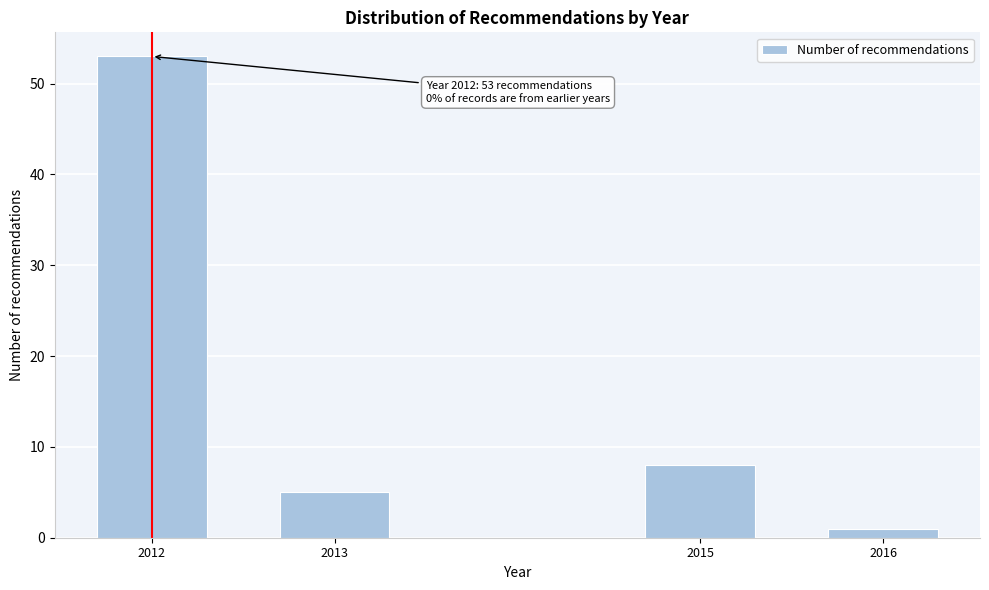

Reading right to left, transcribe all the data shown in this chart.

2016=1	2015=8	2013=5	2012=53